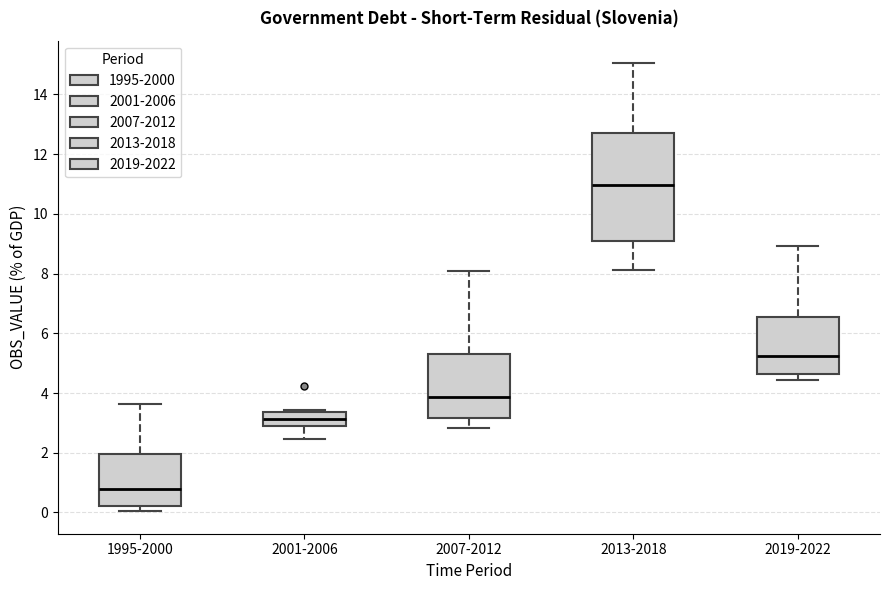

Reading left to right, transcribe this box plot: for each box, give where its median line is, the range the box spans, and where its two whiskers end, as read against the y-axis. The values are not printed on the chart, so give them approximately, as read against the axis.

1995-2000: median 0.8, box 0.2 to 2.0, whiskers 0.0 to 3.6
2001-2006: median 3.2, box 2.8 to 3.4, whiskers 2.4 to 3.4 (just above the box's upper edge)
2007-2012: median 3.8, box 3.2 to 5.4, whiskers 2.8 to 8.0
2013-2018: median 11.0, box 9.0 to 12.8, whiskers 8.2 to 15.0
2019-2022: median 5.2, box 4.6 to 6.6, whiskers 4.4 to 9.0